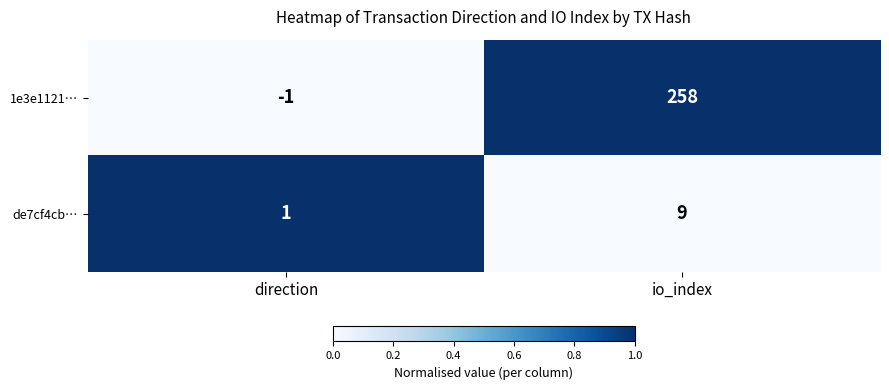

Rank the series by their maximum value, from highest to lowest.

1e3e1121…, de7cf4cb…